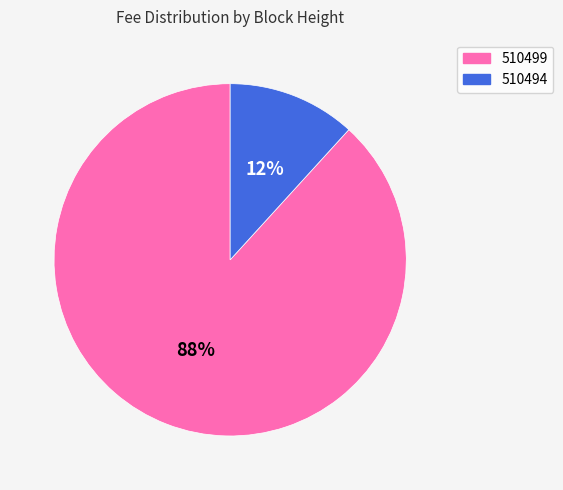

How many slices are in this pie chart?

2